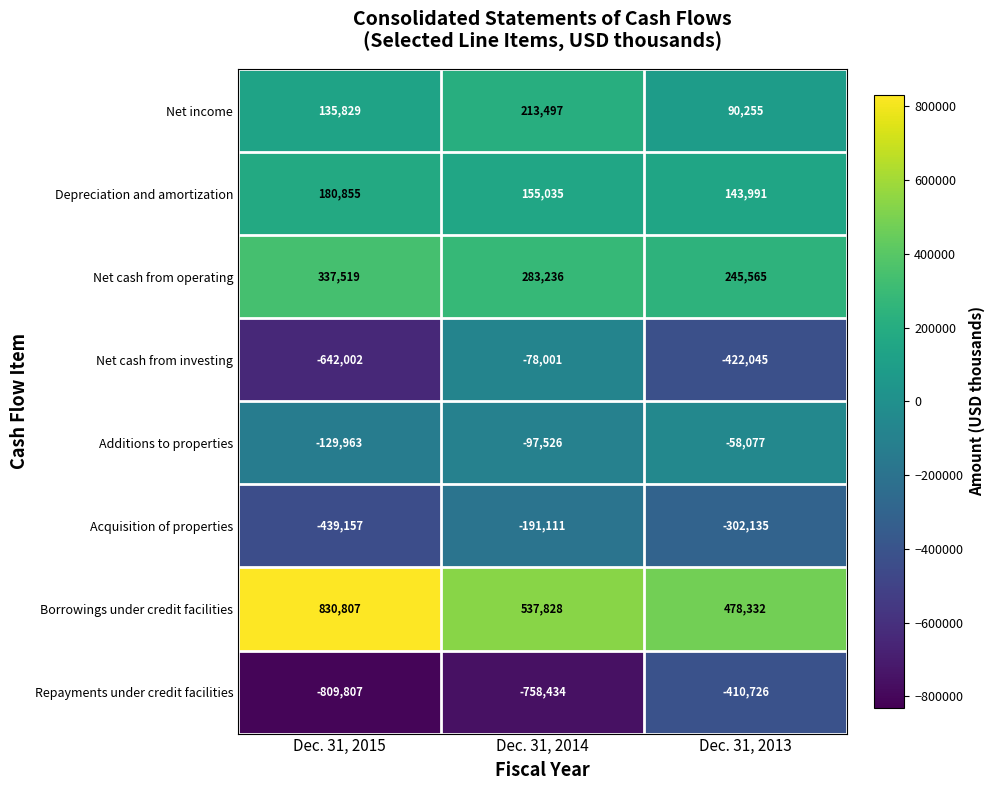

At how many categories does at least one series exceed 202098?

3